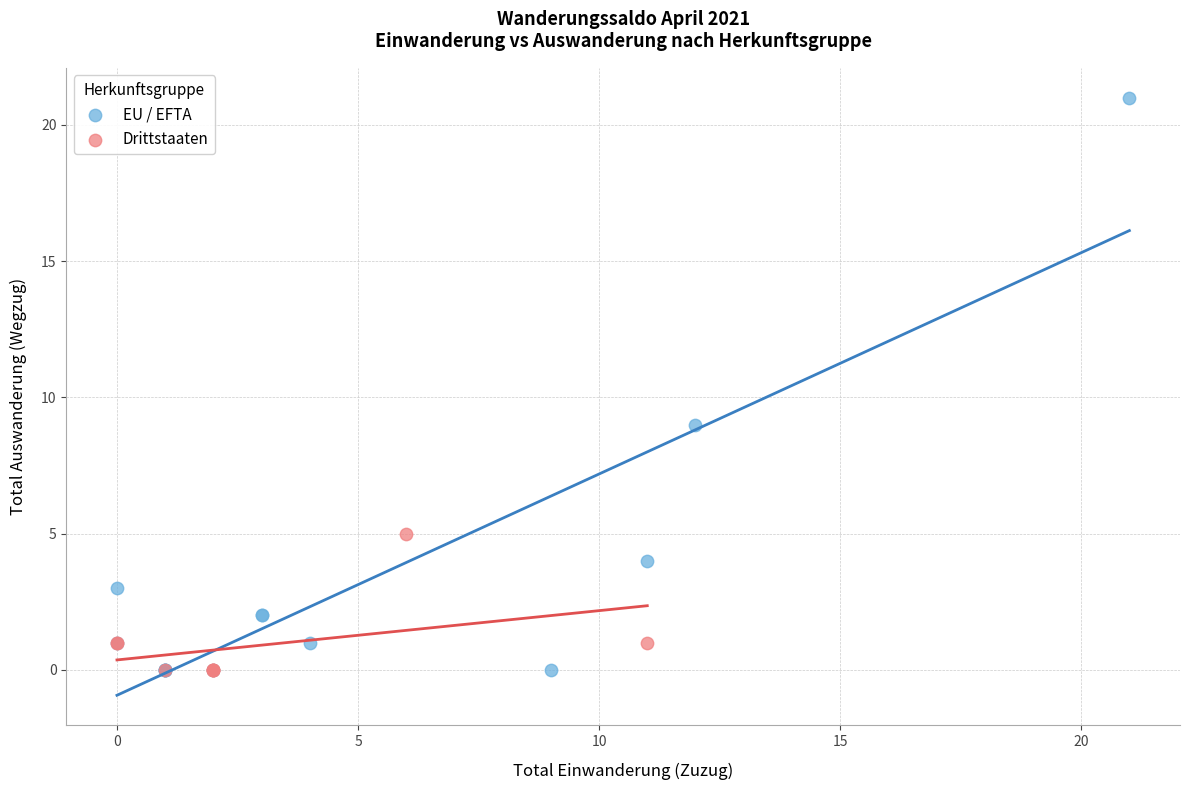

Which series reaches the maximum Y coordinate?

EU / EFTA